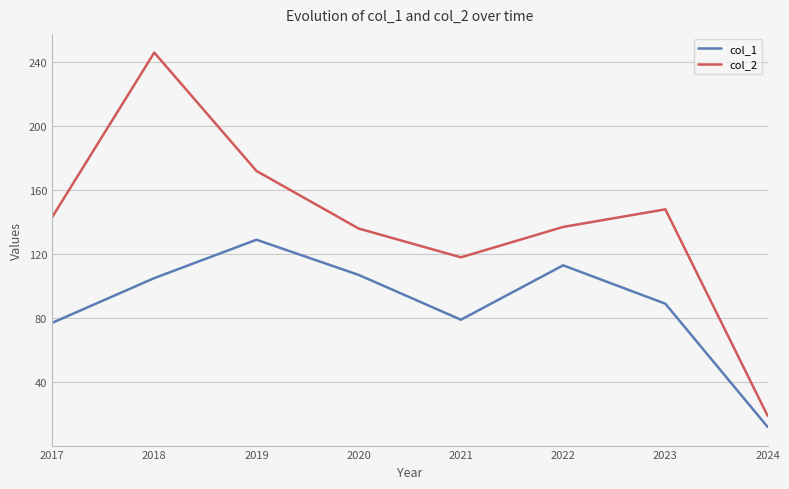

True or false: col_1 has more than 1 points higher than both neighbors.

True